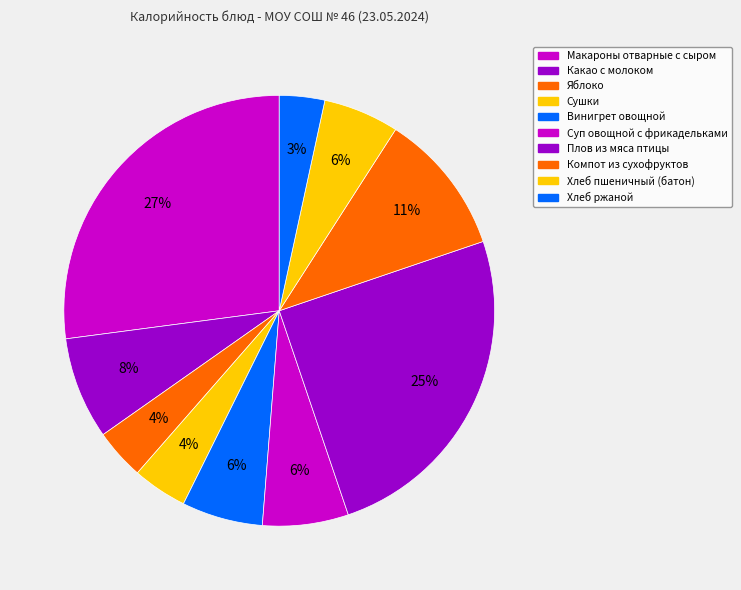

To the nearest percent, what percentage of the pie is Суп овощной с фрикадельками?

6%